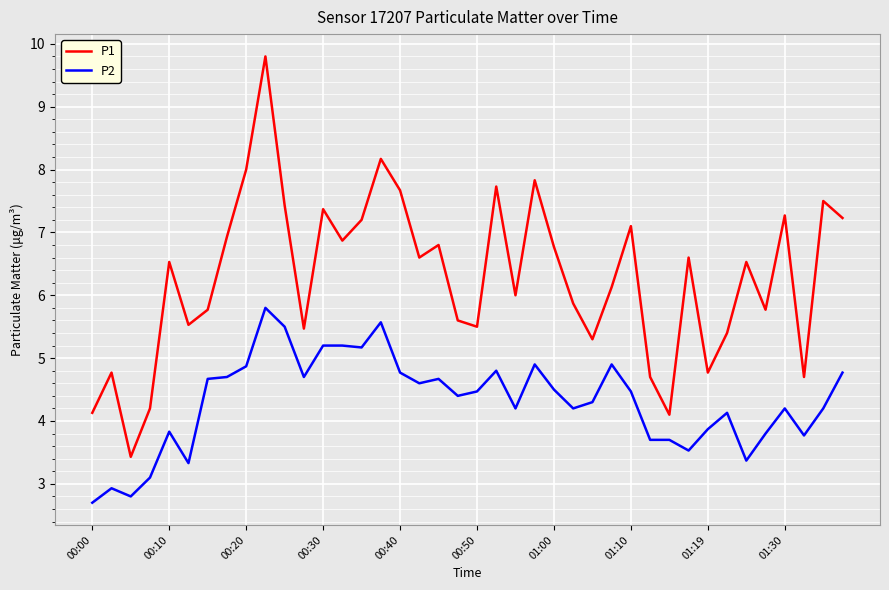

List the series in order of their overall mean, highest first.

P1, P2